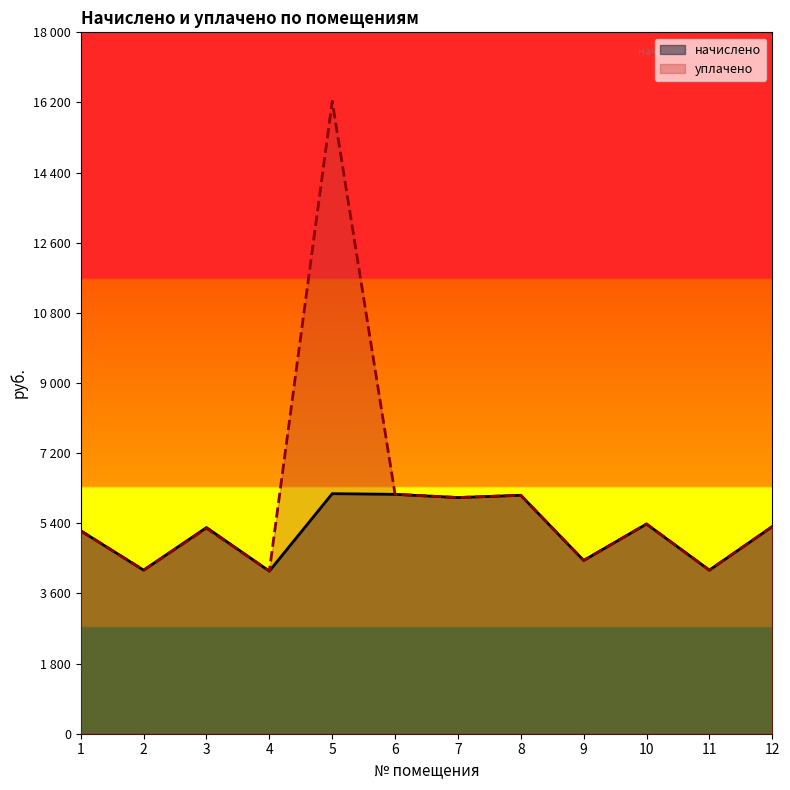

At which label does уплачено reach its peak?

5